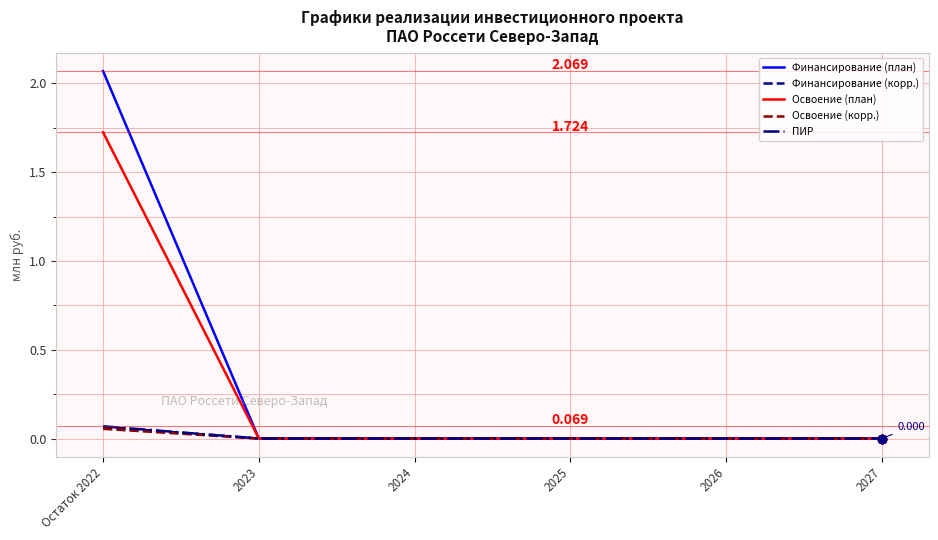

Which series changed the most between Остаток 2022 and 2027?

Финансирование (план)